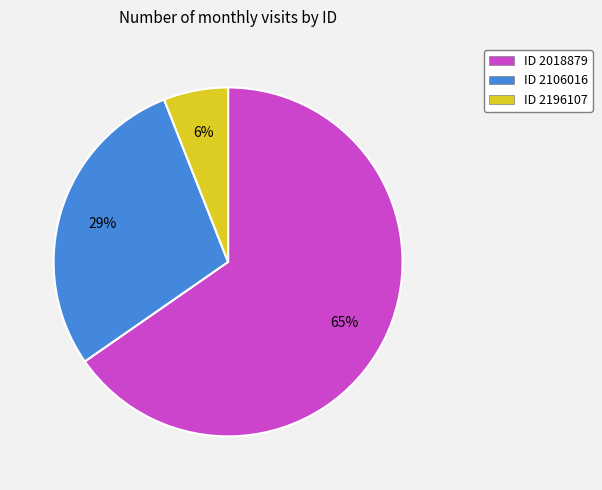

Between ID 2018879 and ID 2196107, which is larger?

ID 2018879